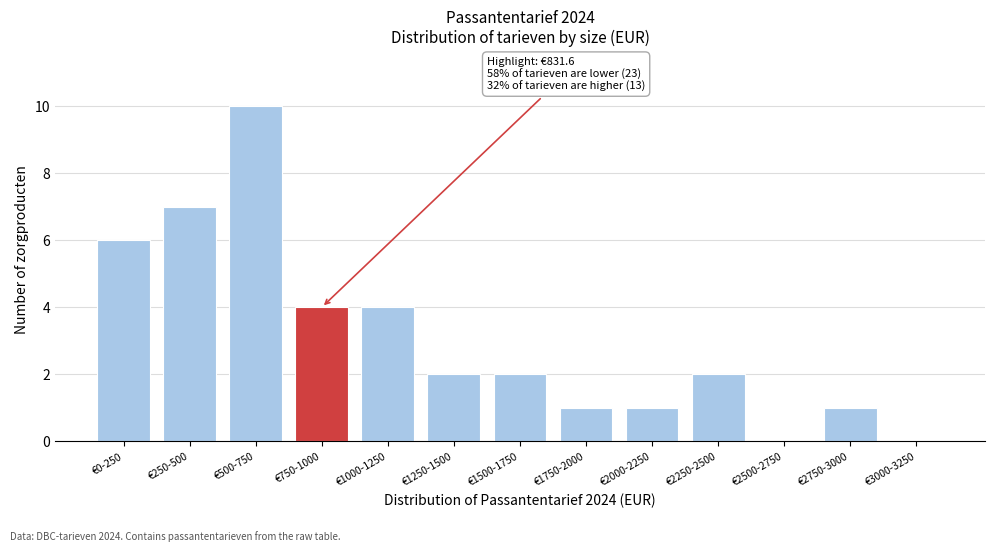

Reading right to left, list all the values displayed in this chart.

€3000-3250=0	€2750-3000=1	€2500-2750=0	€2250-2500=2	€2000-2250=1	€1750-2000=1	€1500-1750=2	€1250-1500=2	€1000-1250=4	€750-1000=4	€500-750=10	€250-500=7	€0-250=6